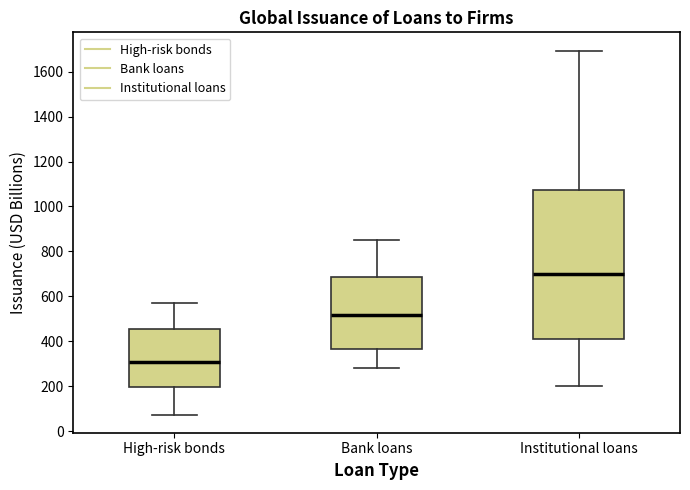

Reading left to right, read every box against the y-axis: the position of its median line, the range the box covers, and the ends of its whiskers. The values are not printed on the chart, so give them approximately, as read against the axis.

High-risk bonds: median 300, box 200 to 460, whiskers 80 to 580
Bank loans: median 520, box 360 to 680, whiskers 280 to 860
Institutional loans: median 700, box 420 to 1080, whiskers 200 to 1700